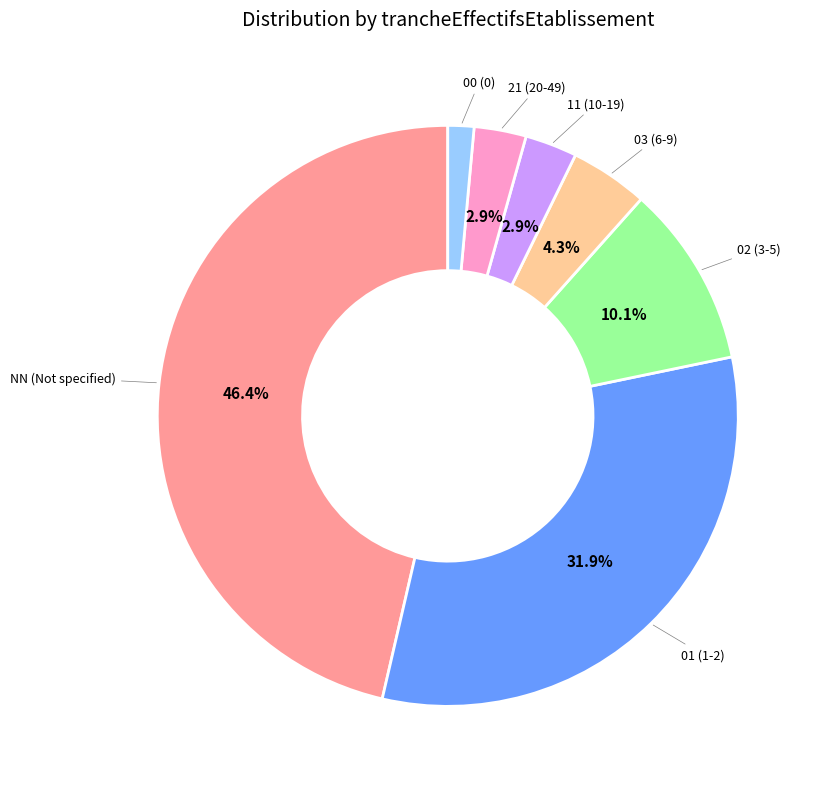

To the nearest percent, what is the combined percentage of 21 and 03?

7%